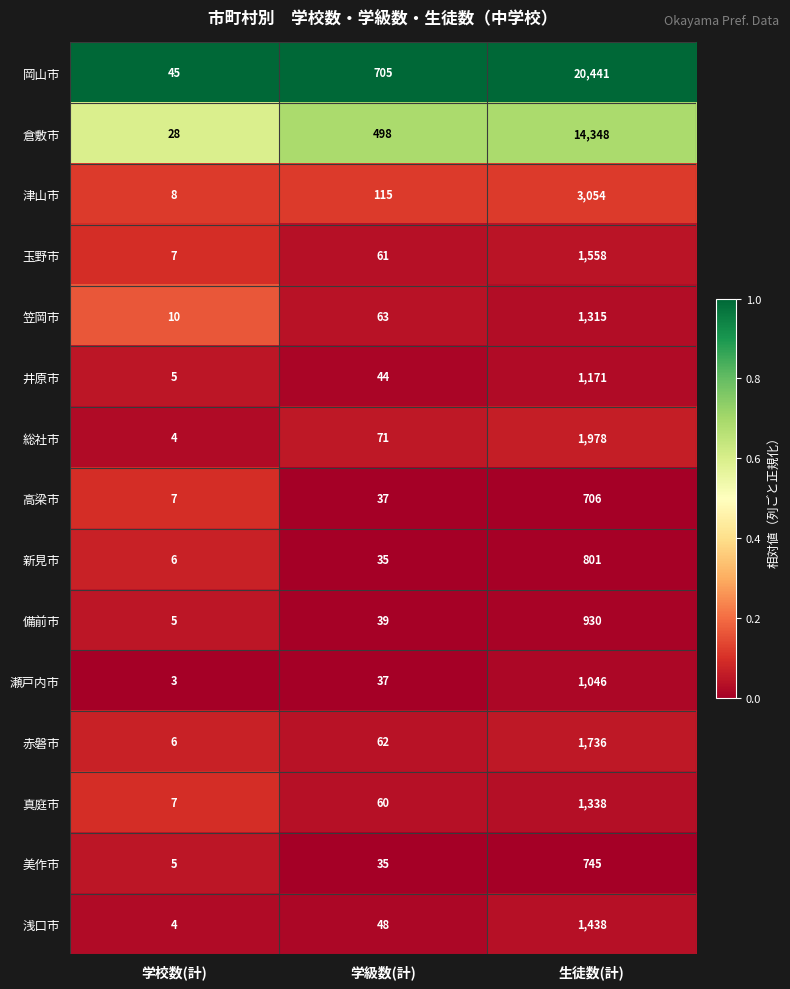

Rank the series at 生徒数(計) from highest to lowest value.

岡山市, 倉敷市, 津山市, 総社市, 赤磐市, 玉野市, 浅口市, 真庭市, 笠岡市, 井原市, 瀬戸内市, 備前市, 新見市, 美作市, 高梁市